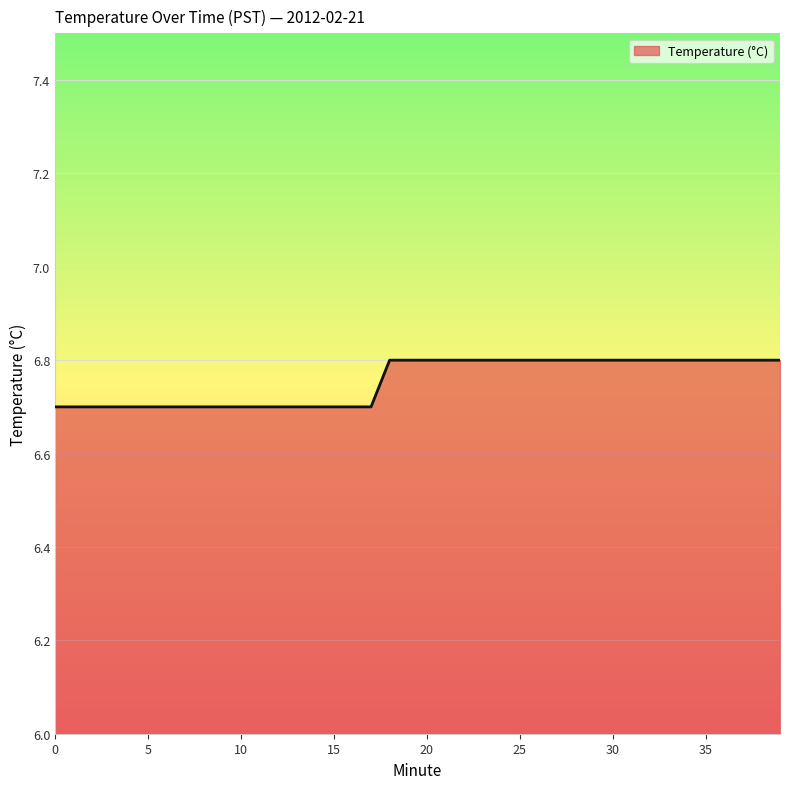

What is the maximum value shown in the chart?

6.8